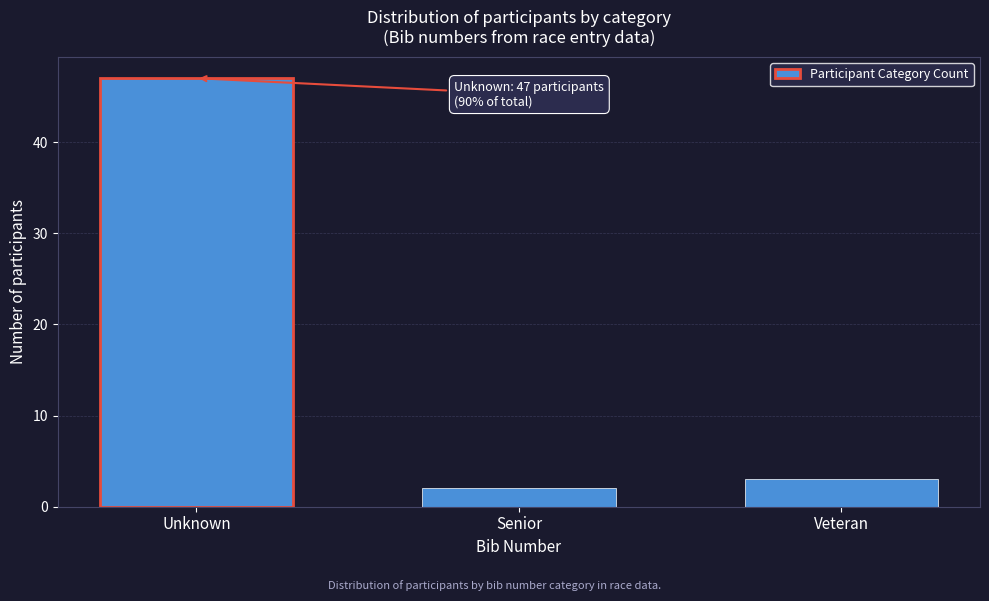

Reading left to right, extract all data points from this chart.

Unknown=47	Senior=2	Veteran=3